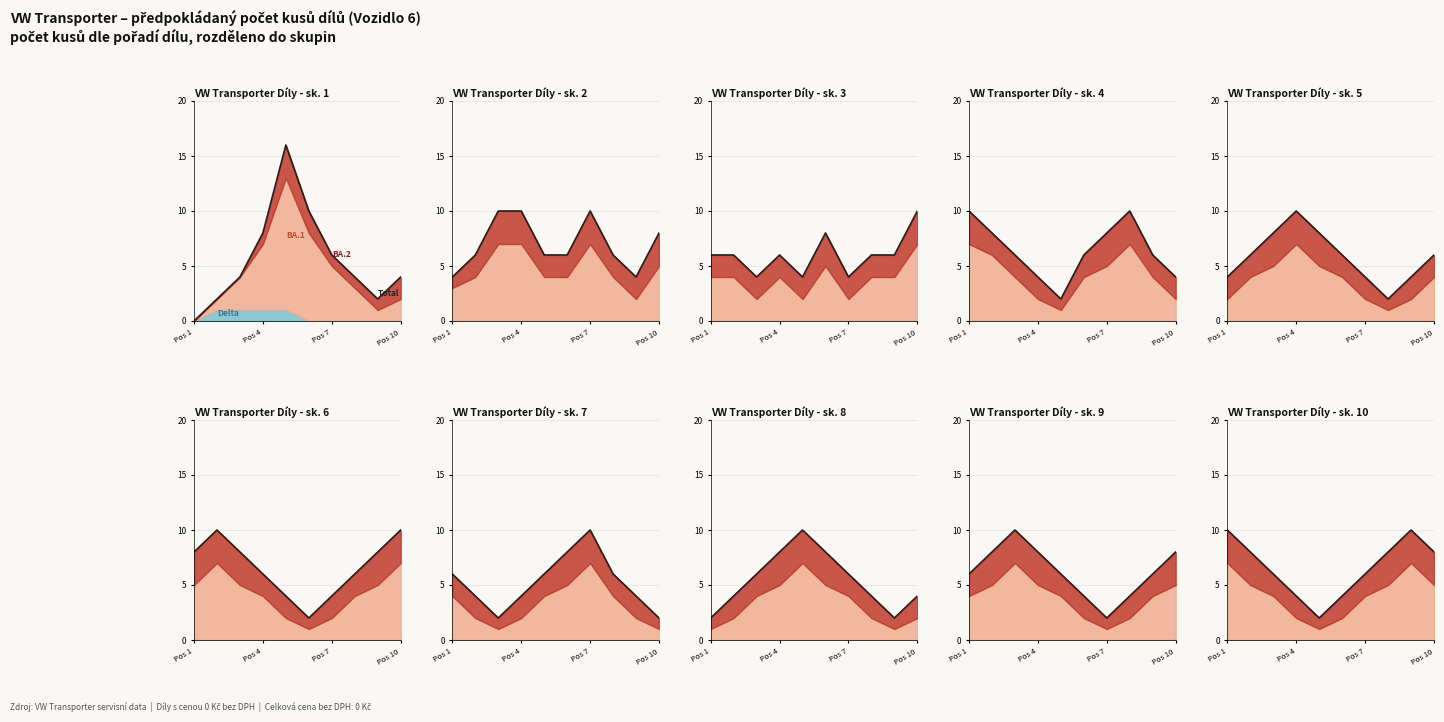

What is the difference between the values at 5 and Pos 4?

4